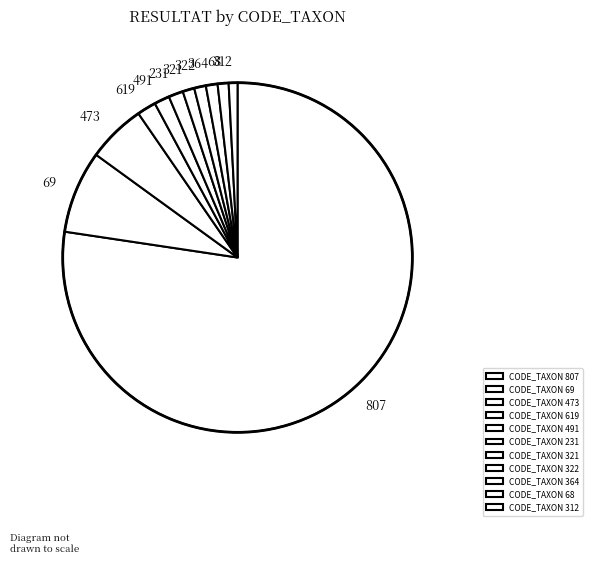

Which category has the smallest portion of the pie?

312